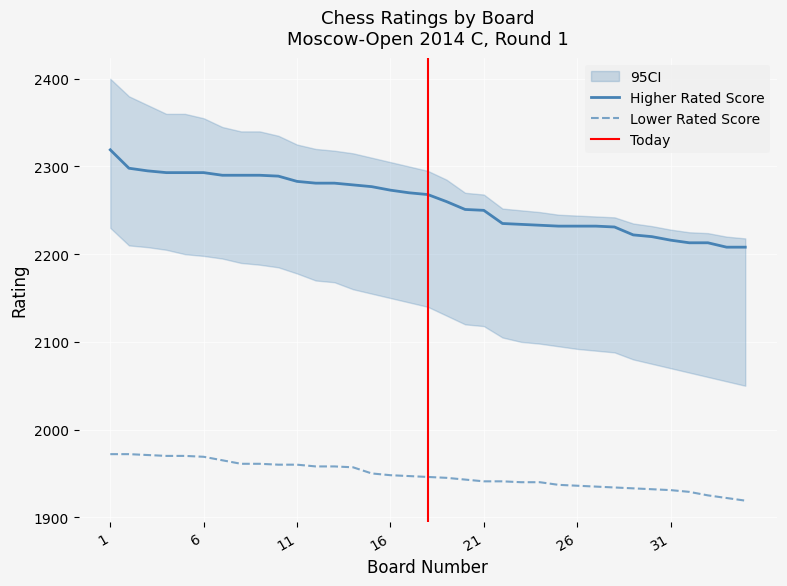

Which series has the widest spread of values?

Higher Rated Score